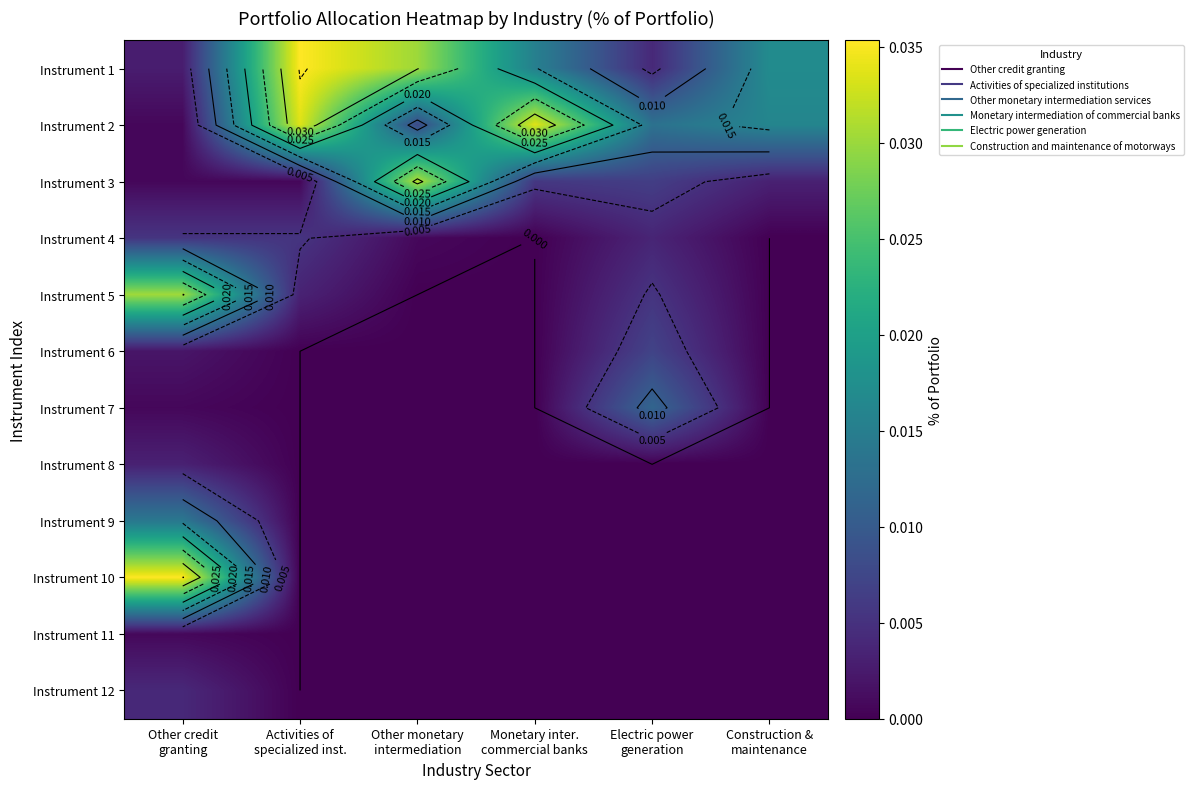

Which series has the widest spread of values?

Instrument 10